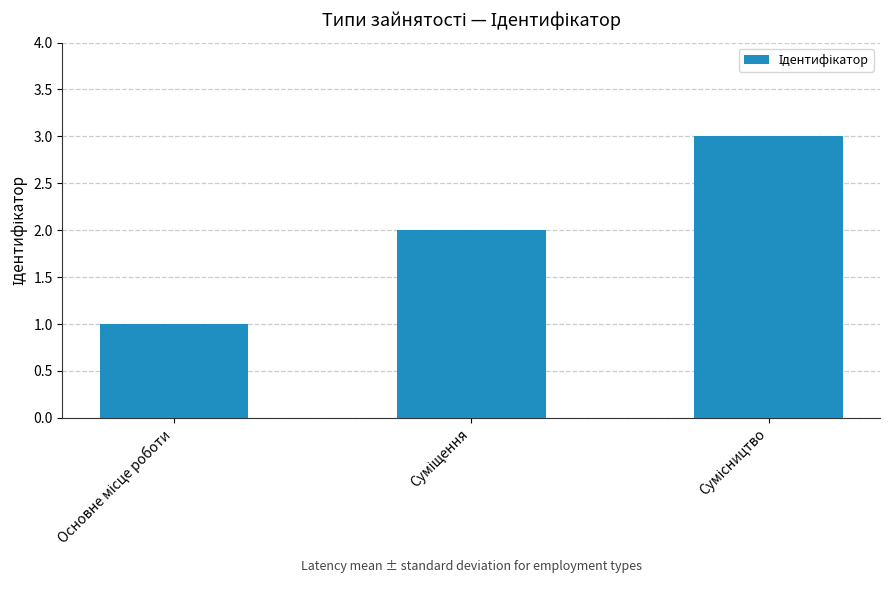

What is the difference between the second highest and minimum values?

1